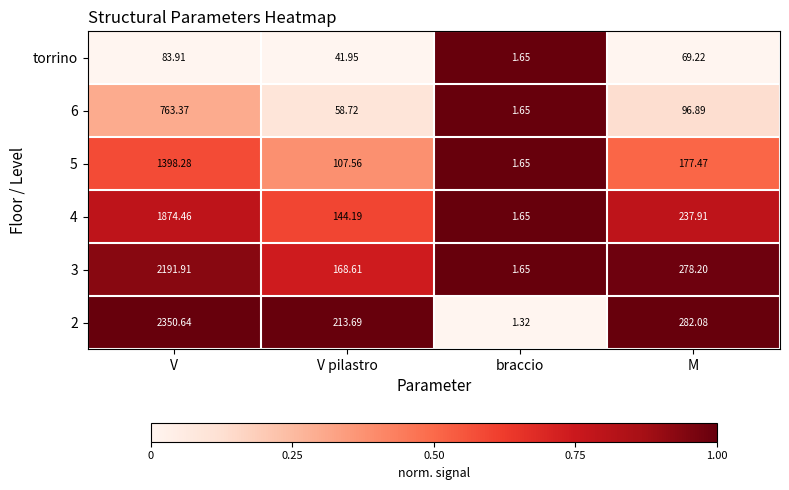

Where does the 3 series first go above 278?

V